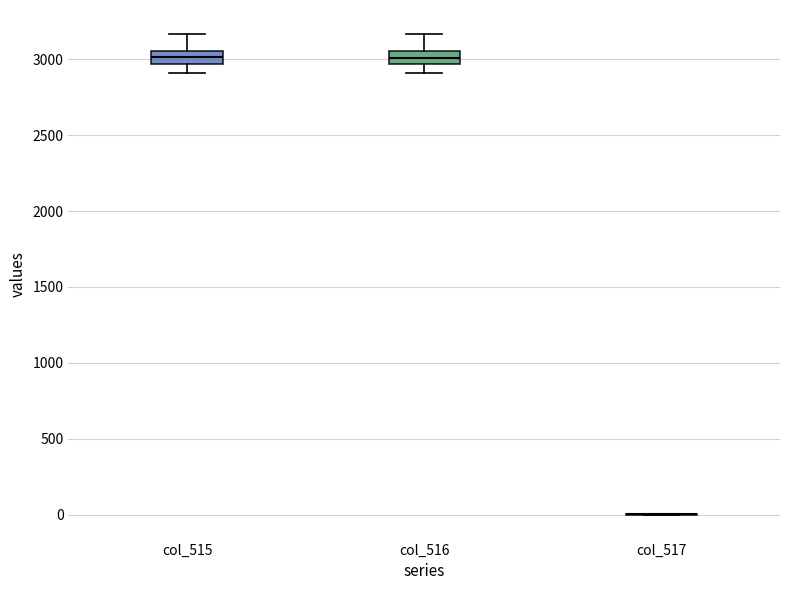

Reading left to right, transcribe this box plot: for each box, give where its median line is, the range the box spans, and where its two whiskers end, as read against the y-axis. The values are not printed on the chart, so give them approximately, as read against the axis.

col_515: median 3000, box 2950 to 3050, whiskers 2900 to 3150
col_516: median 3000, box 2950 to 3050, whiskers 2900 to 3150
col_517: box collapsed to a line at 0, whiskers 0 to 0